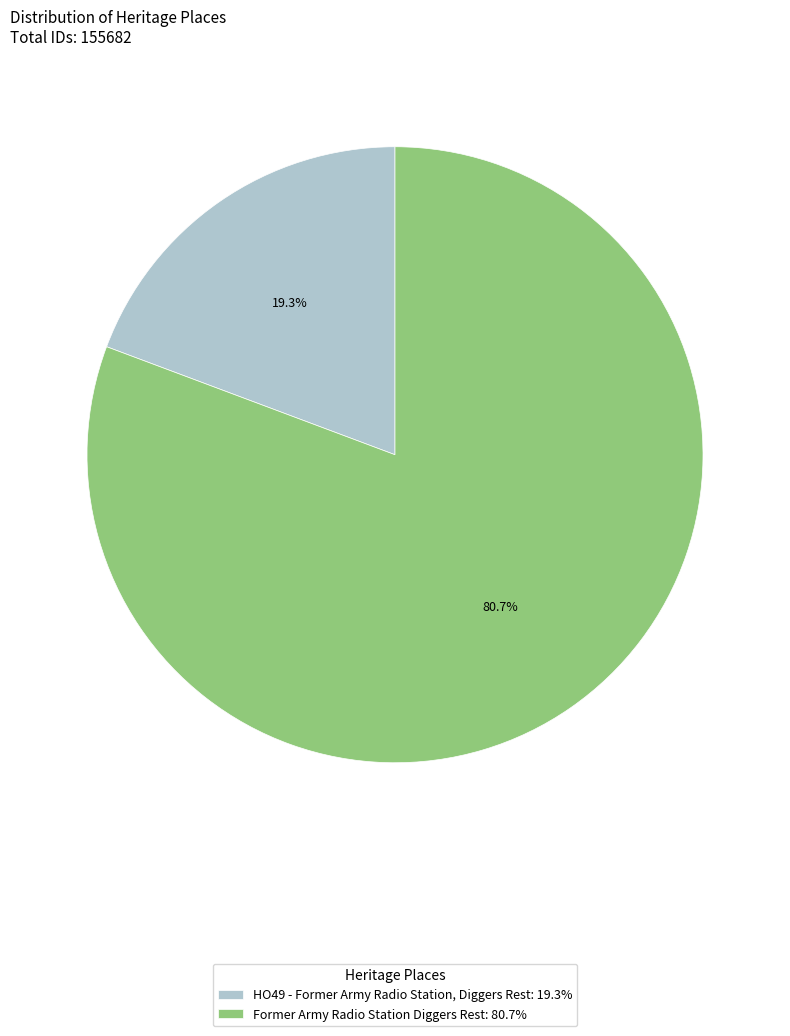

What percentage is the HO49 - Former Army Radio Station, Diggers Rest slice, to the nearest percent?

19%